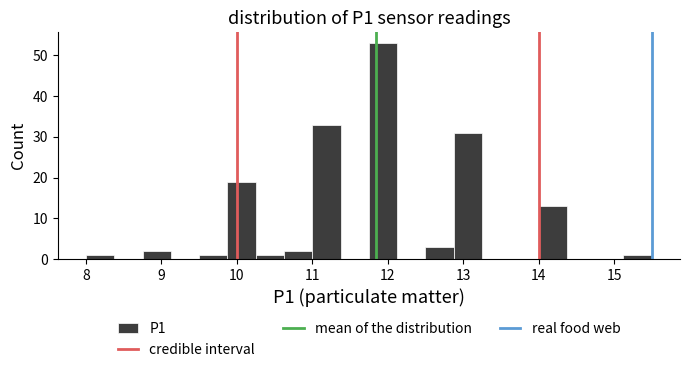

Around what value on the x-axis is the tallest bar? Give the approximate position of its centre, as read against the axis.

11.9